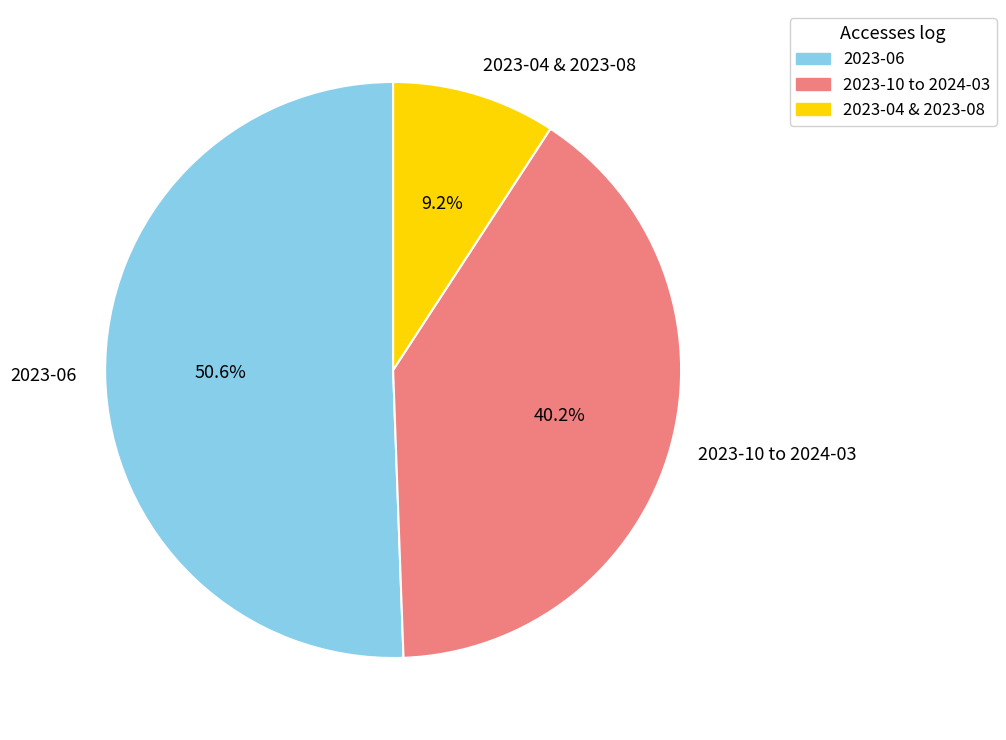

Does any single category account for the majority?

Yes